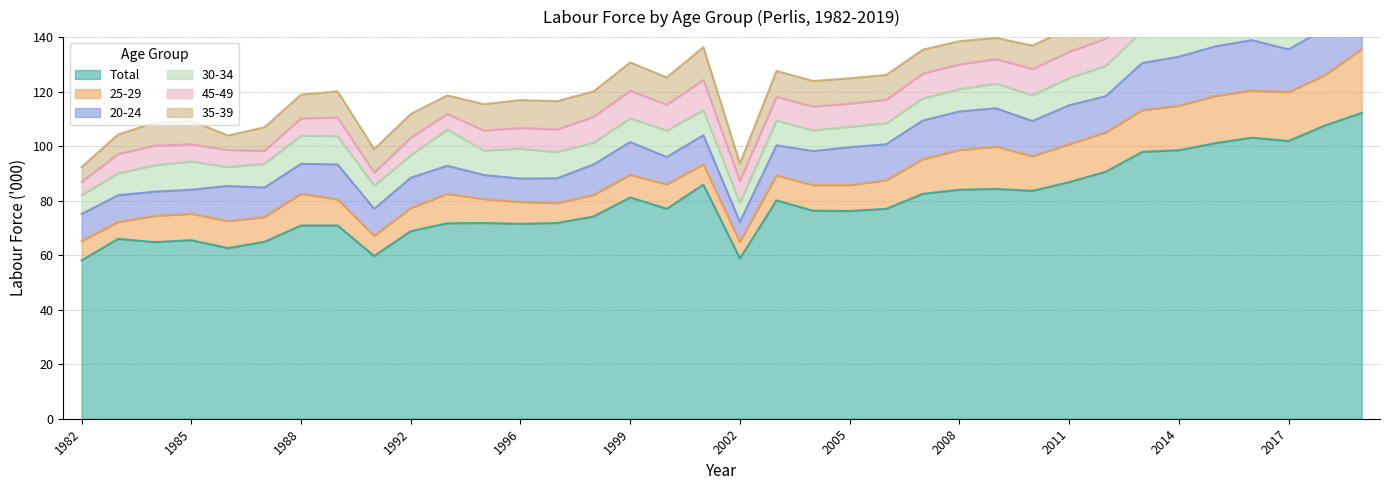

What is the difference between the maximum and minimum values in the 30-34 series?

9.5